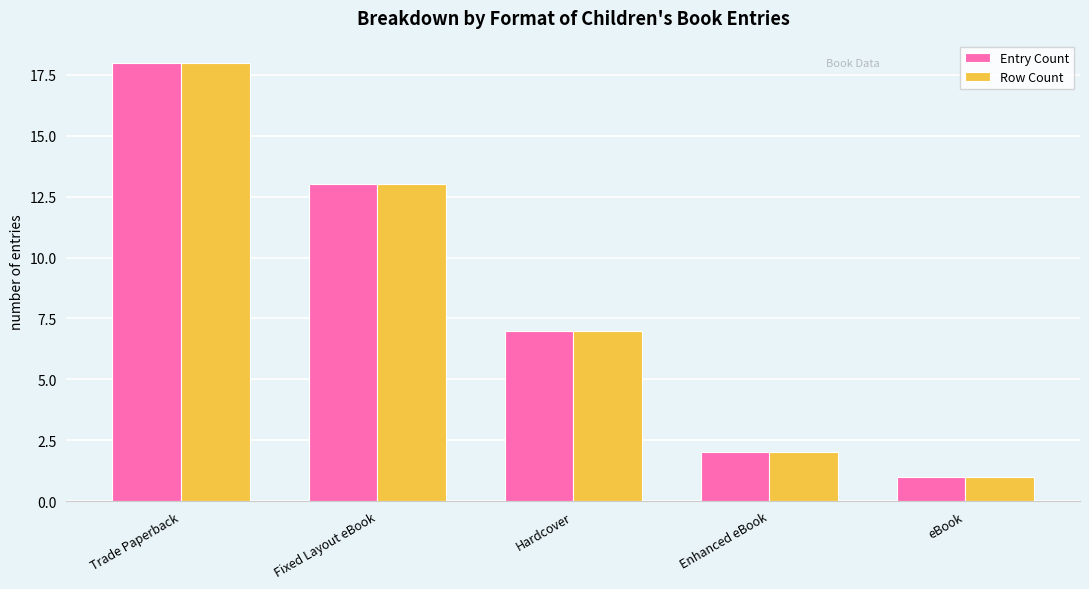

Rank the categories by Row Count value from lowest to highest.

eBook, Enhanced eBook, Hardcover, Fixed Layout eBook, Trade Paperback